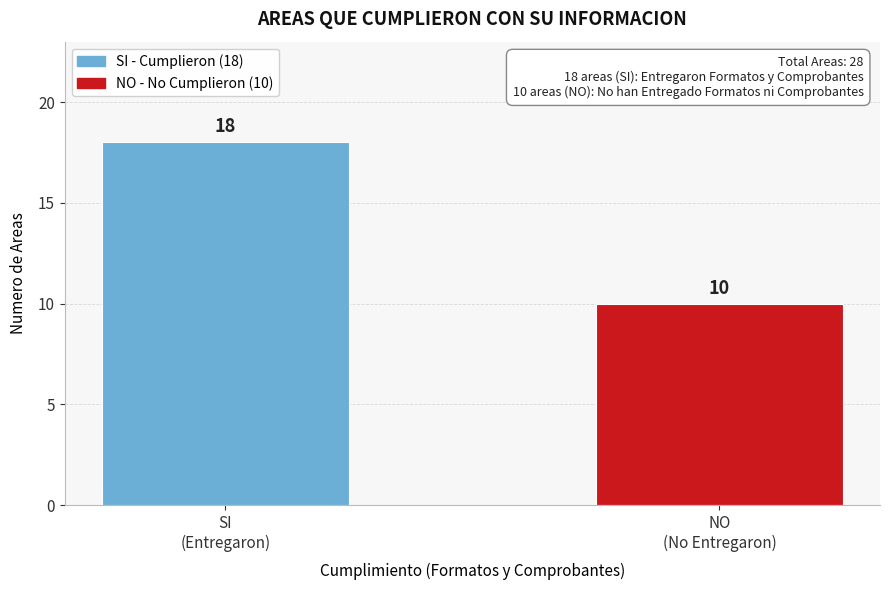

Reading left to right, list all the values displayed in this chart.

18	10